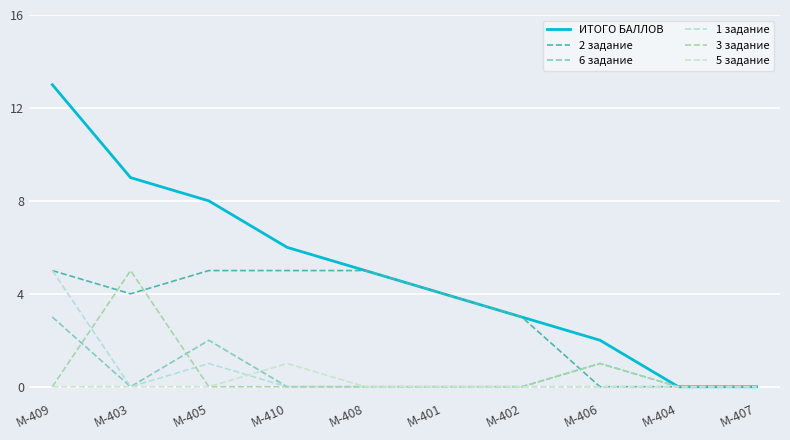

True or false: 6 задание has a value of 0 at М-410.

True